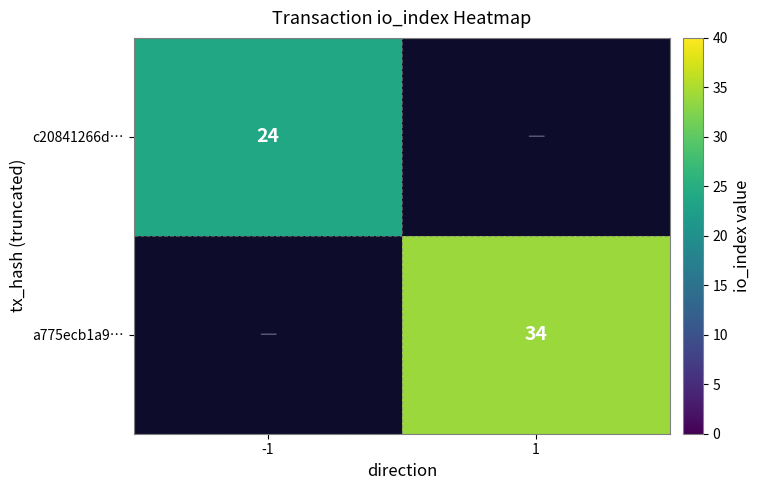

Is it true that c20841266d… equals 33.8 at -1?

False